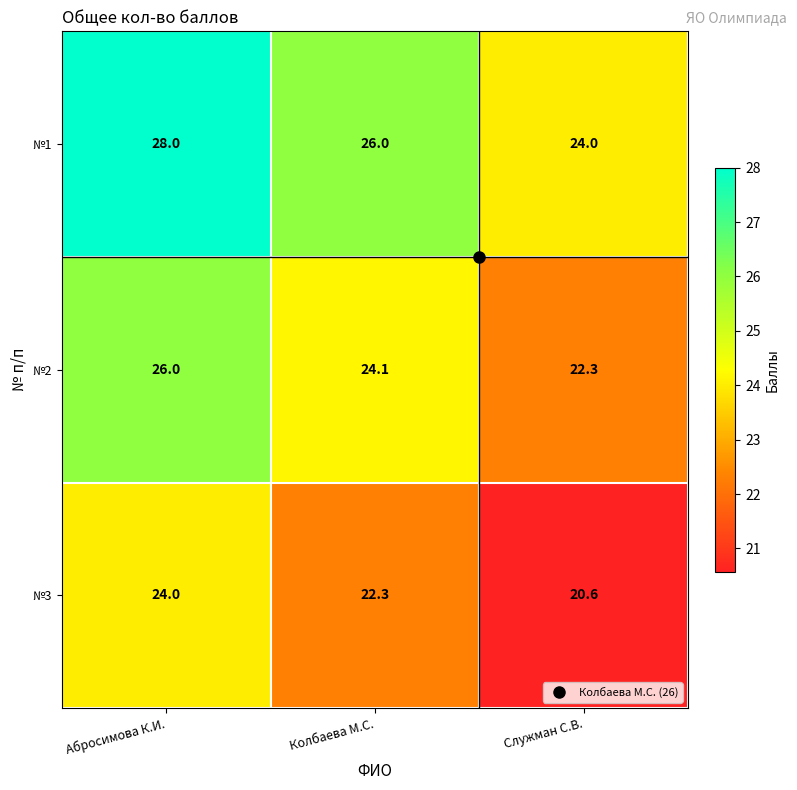

What is the minimum value shown in the chart?

20.6